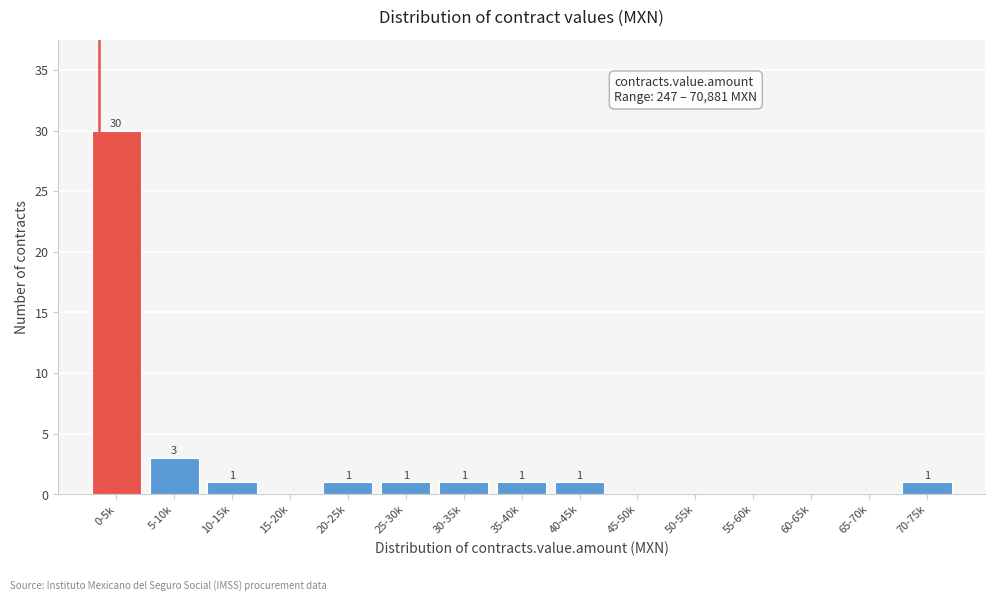

Reading left to right, transcribe all the data shown in this chart.

0-5k=30	5-10k=3	10-15k=1	15-20k=0	20-25k=1	25-30k=1	30-35k=1	35-40k=1	40-45k=1	45-50k=0	50-55k=0	55-60k=0	60-65k=0	65-70k=0	70-75k=1